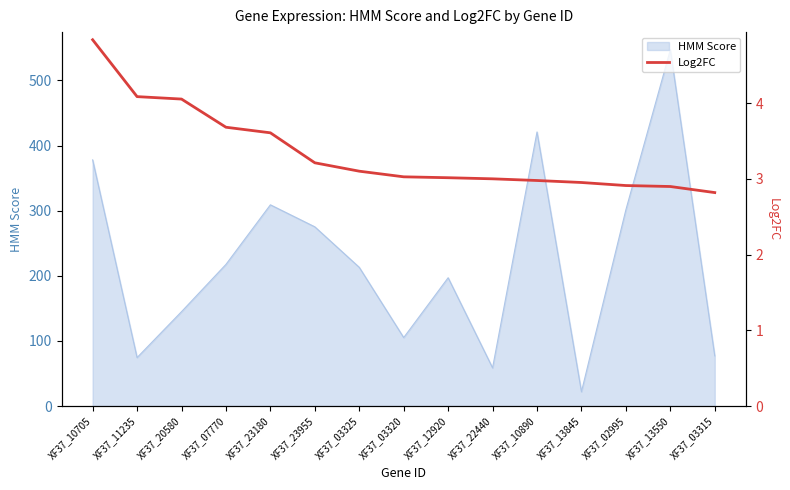

What is the minimum value shown in the chart?

2.8